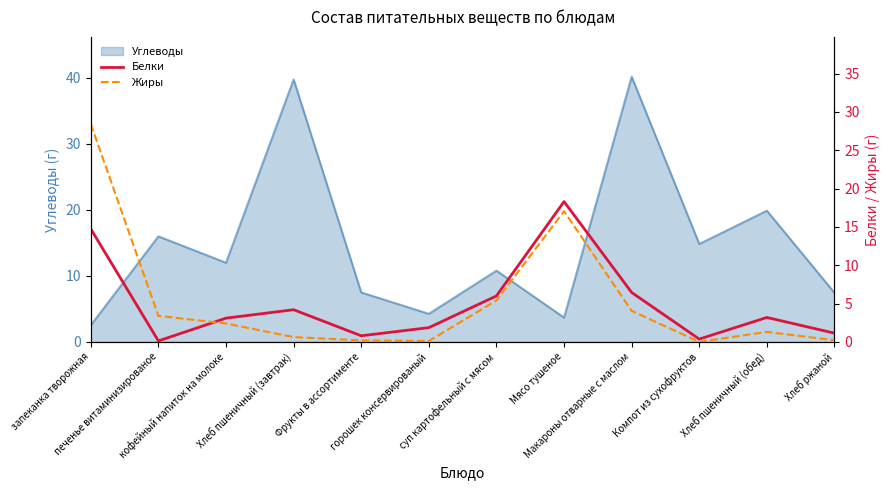

True or false: Жиры has a value of 1.7 at Макароны отварные с маслом.

False